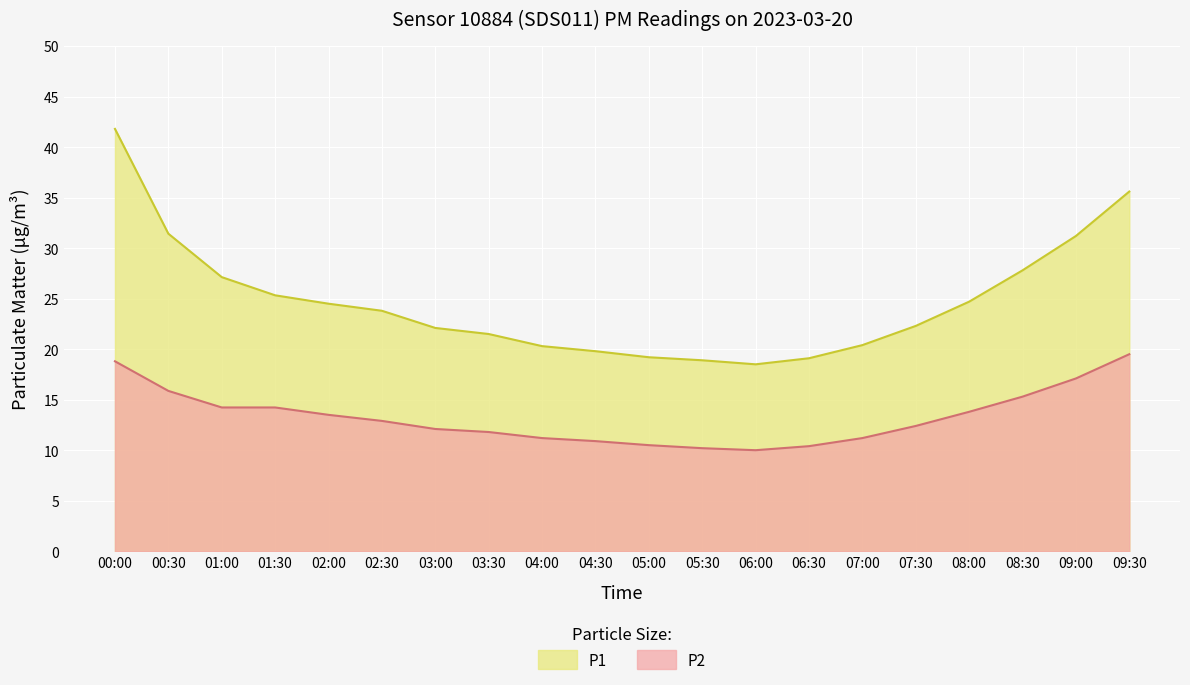

Rank the series by their average value, from lowest to highest.

P2, P1